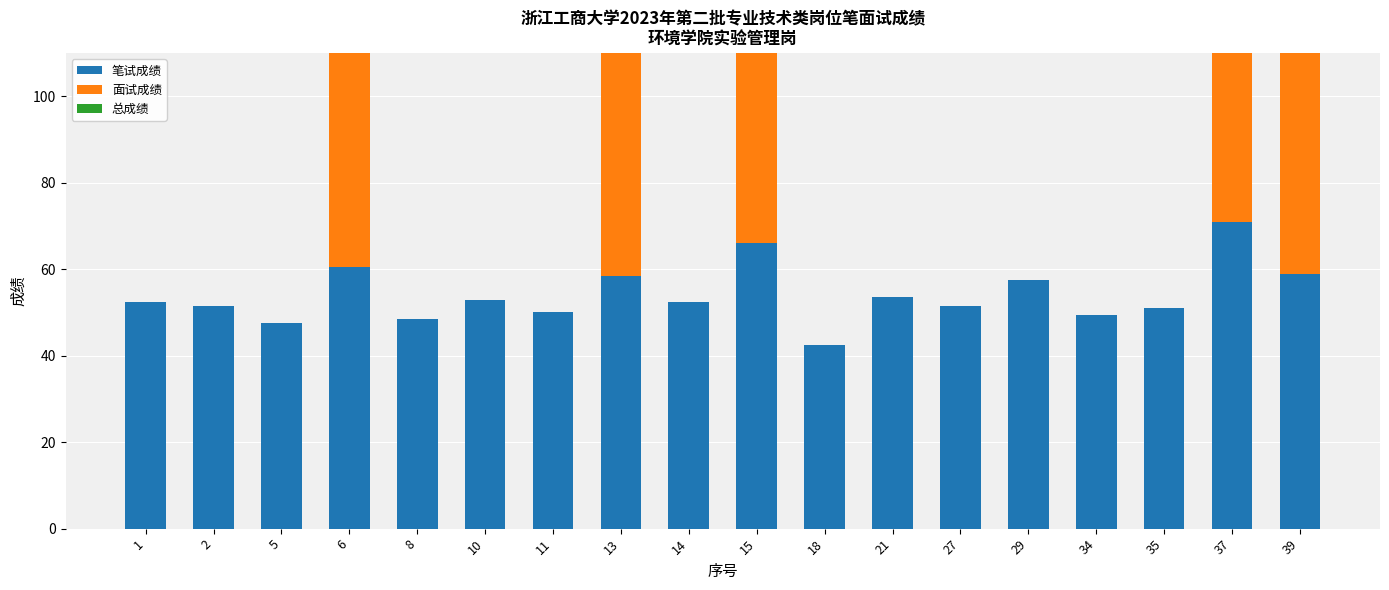

Which category has the lowest value across all series?

1